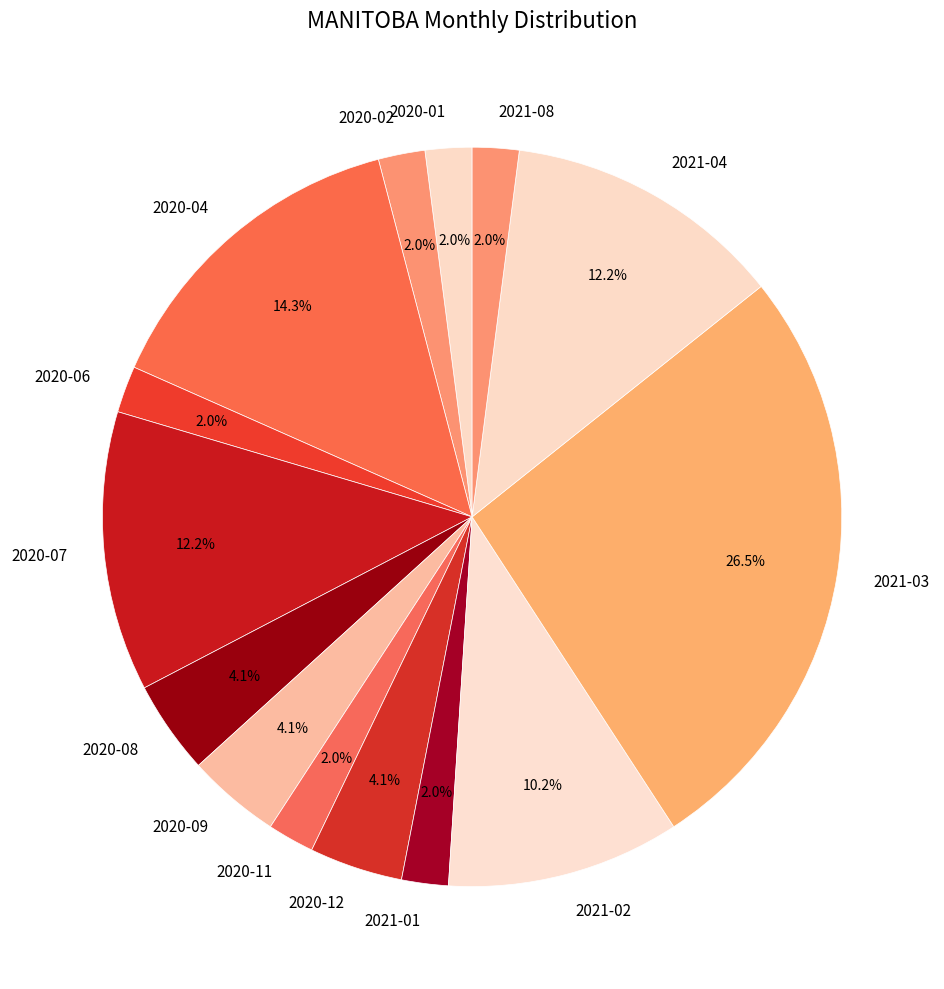

What is the ratio of the value at 2020-09 to the value at 2021-02?

0.4